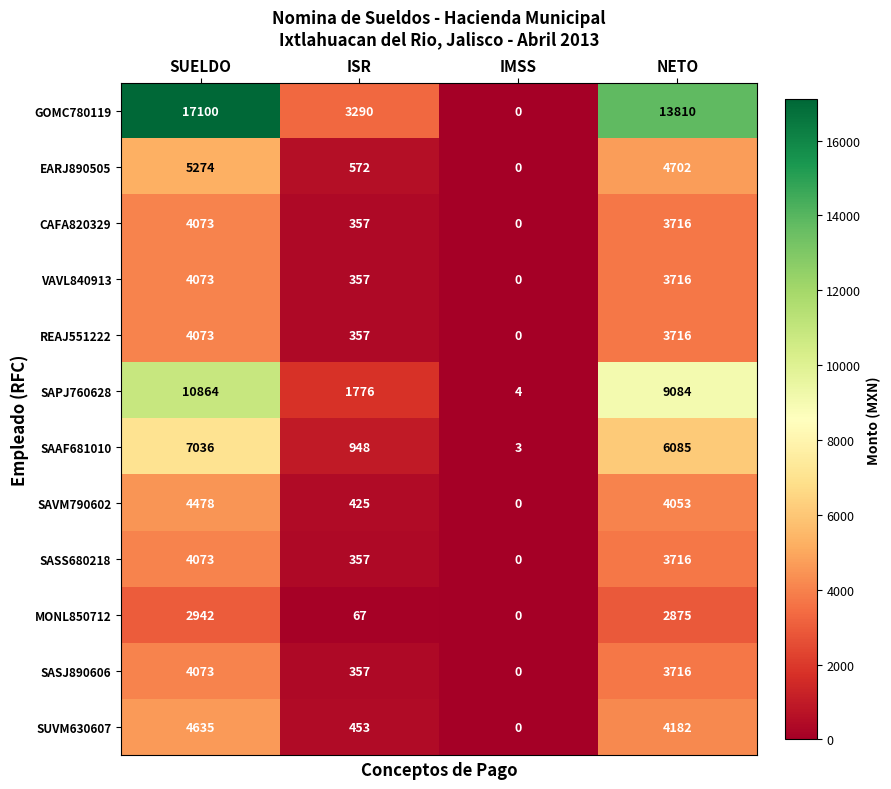

What is the greatest value displayed?

17100